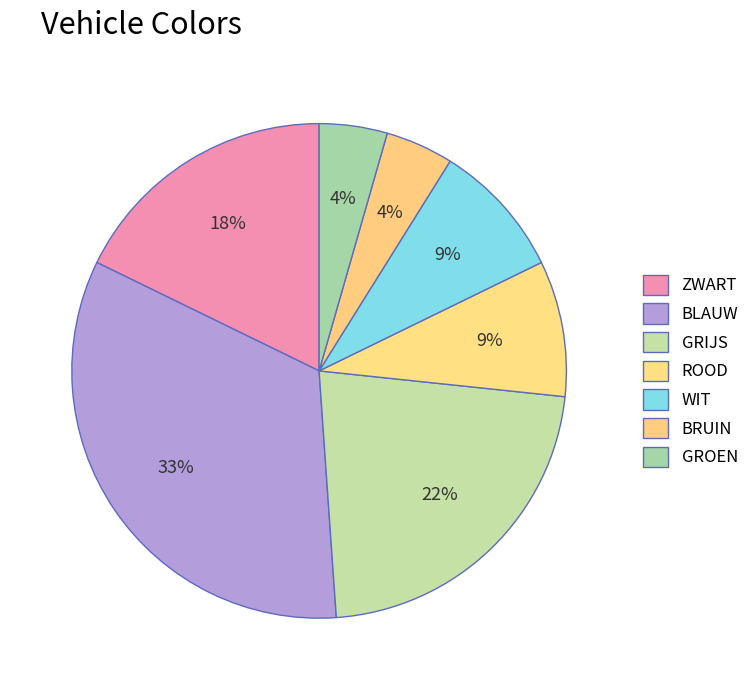

Does any single category account for the majority?

No